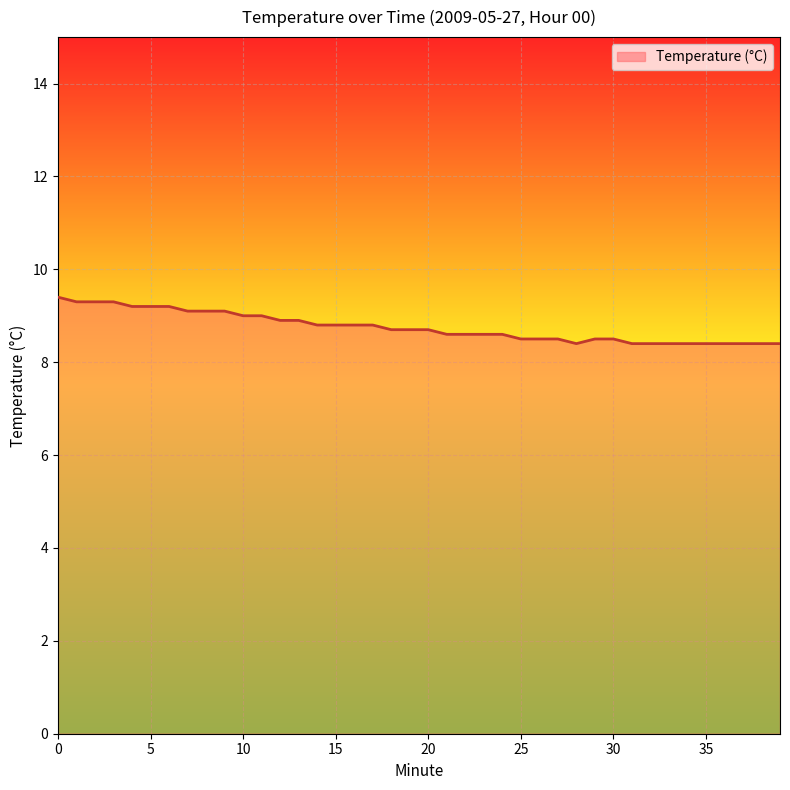

What is the difference between the maximum and minimum values?

1.0